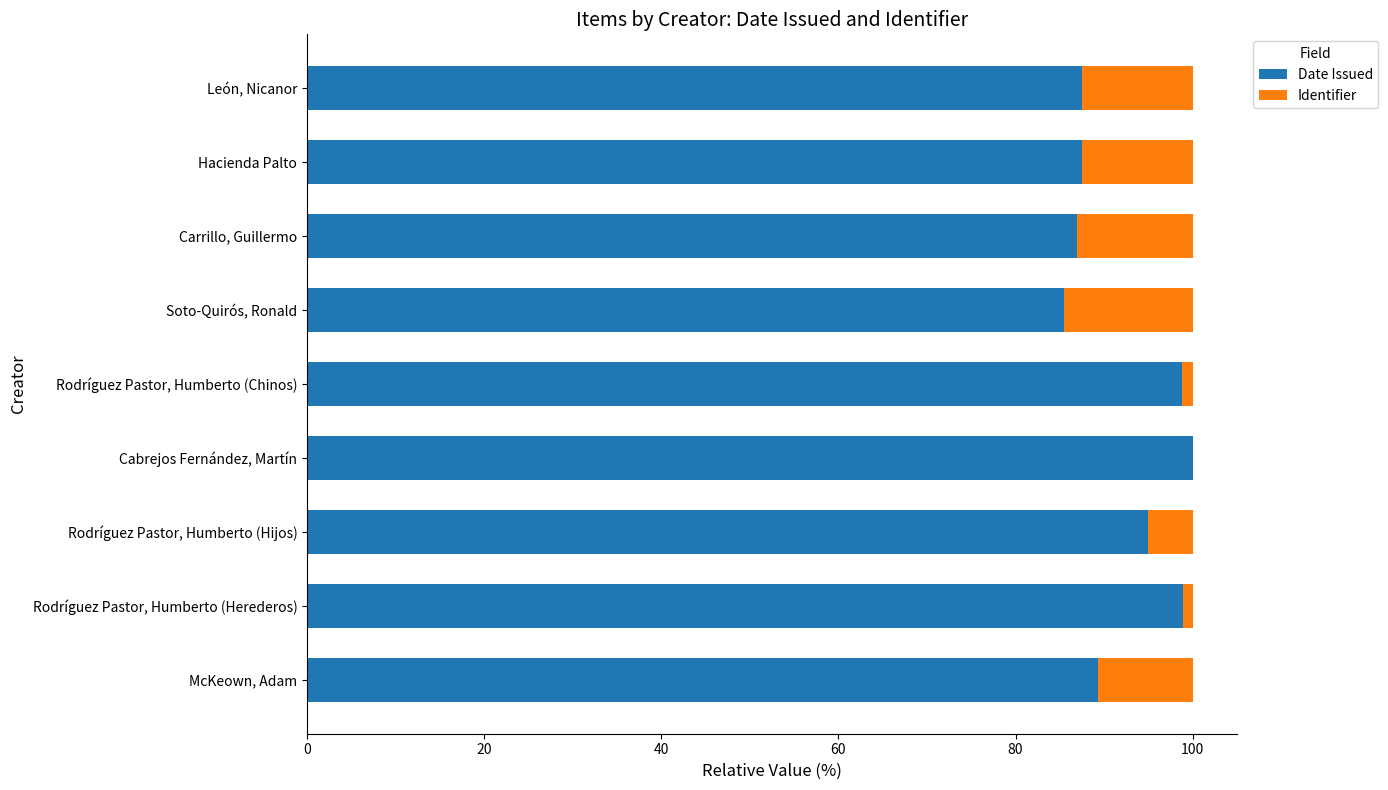

What is the highest value of the Date Issued series?

100.0